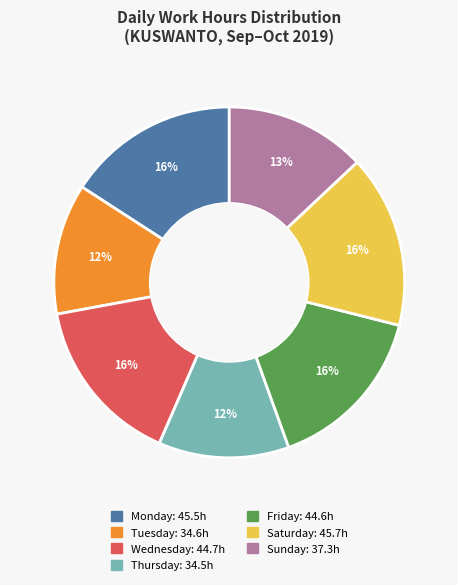

Does any single category account for the majority?

No